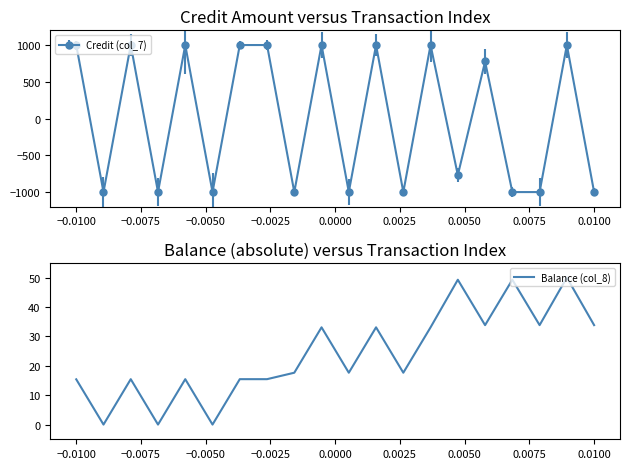

What is the highest value of the Balance (col_8) series?

50.0